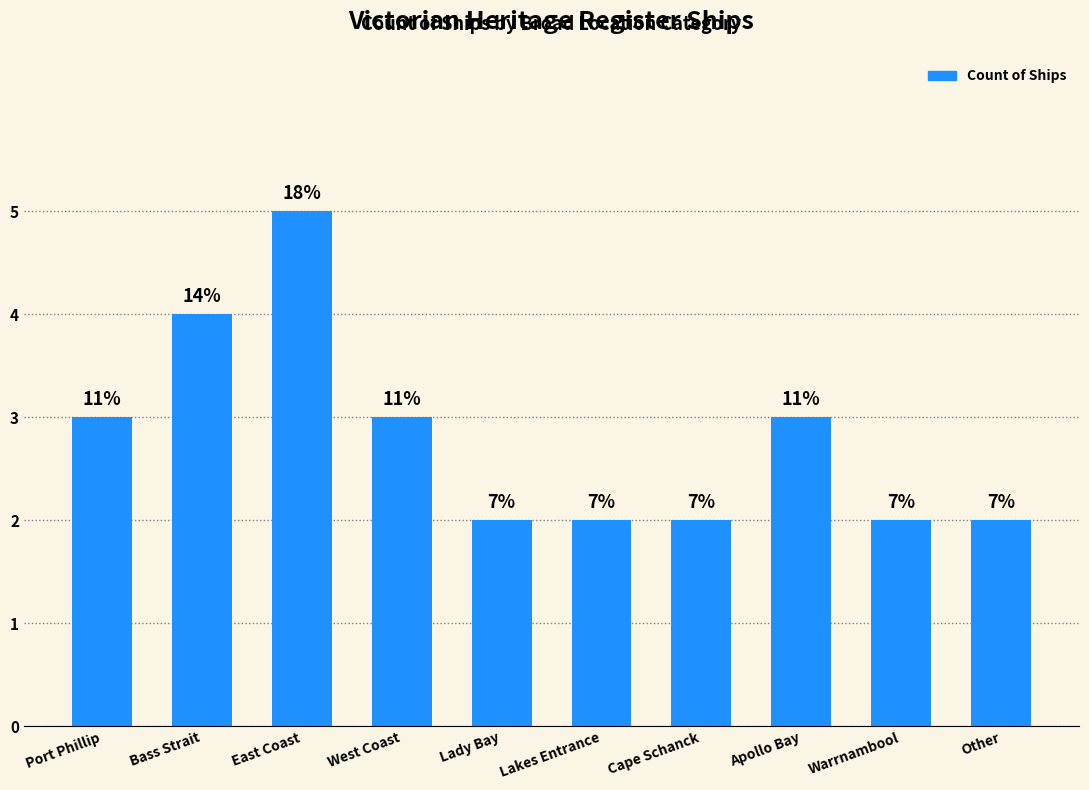

What is the approximate value at Other?

2